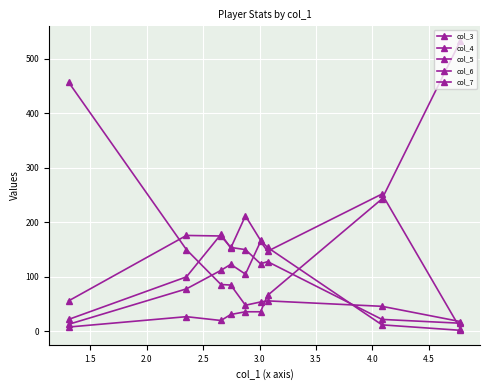

Reading left to right, transcribe all the data shown in this chart.

col_3: 457	150	86	85	48	54	56	46	18
col_4: 56	176	175	154	150	124	128	22	15
col_5: 22	100	178	153	212	167	154	12	2
col_6: 13	78	112	123	105	165	147	252	5
col_7: 8	27	20	31	36	36	66	243	533